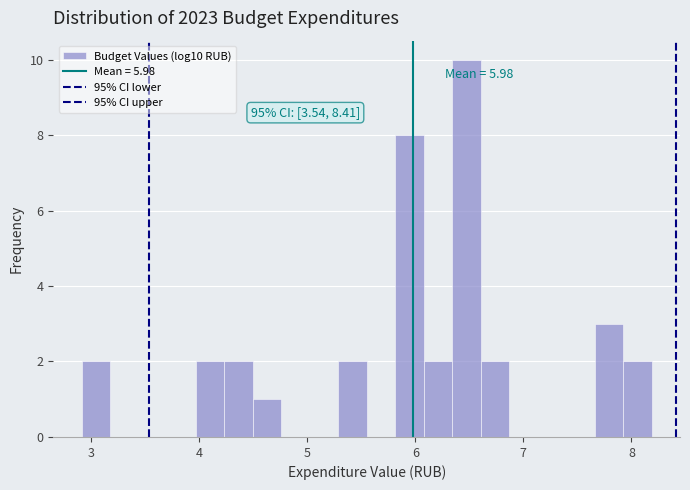

Around what value on the x-axis is the tallest bar? Give the approximate position of its centre, as read against the axis.

6.5